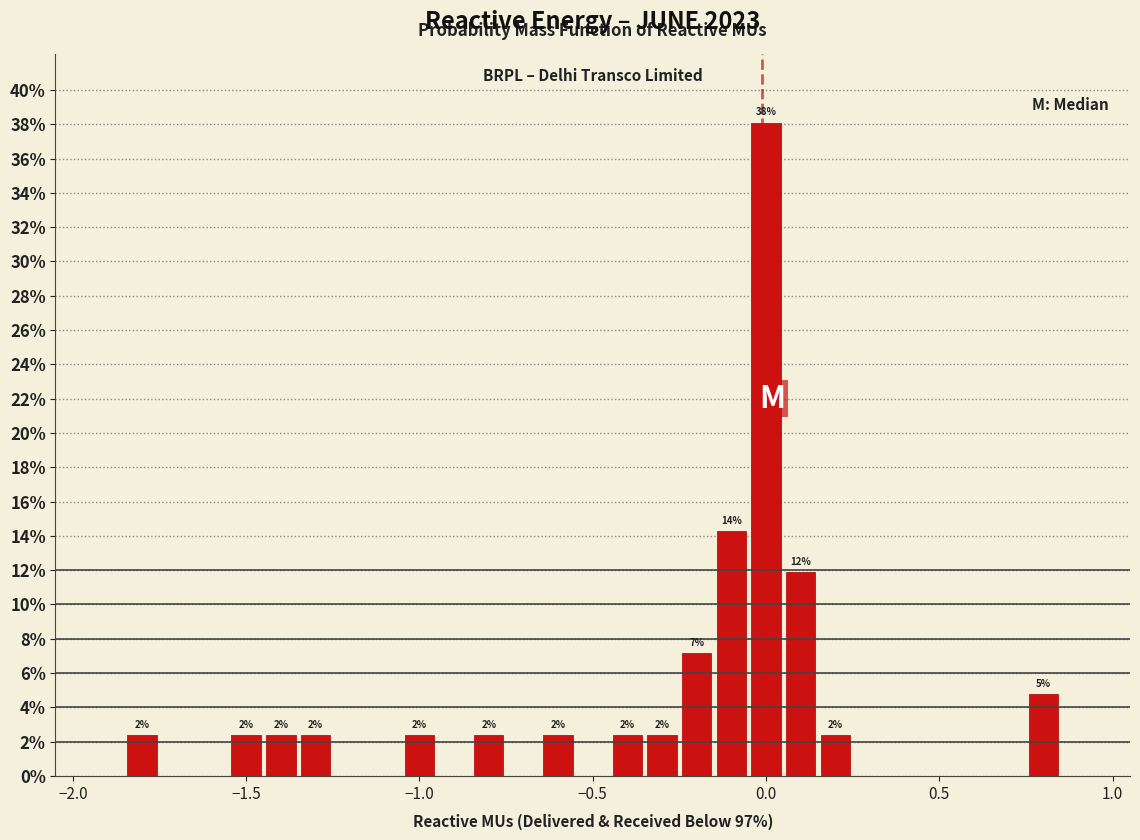

Read against the x-axis, roughly where is the centre of the tallest bar?

0.00